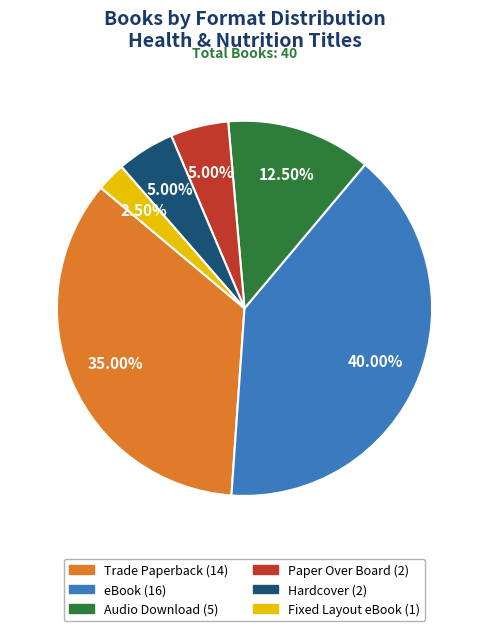

What portion of the pie excludes eBook?

60.0%